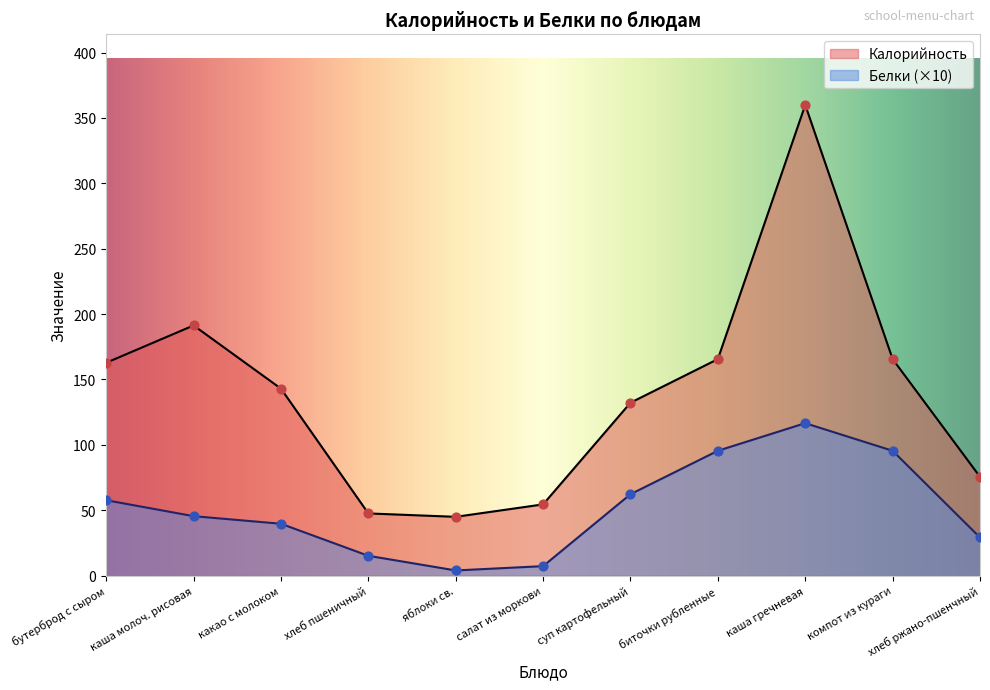

Which series has the widest spread of Y values?

Калорийность